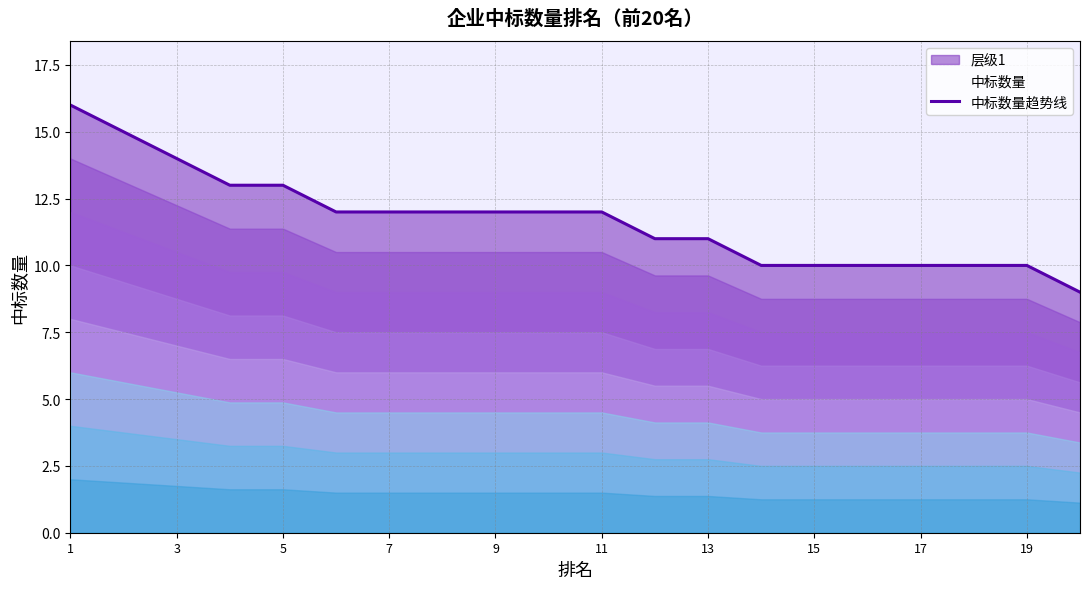

What is the approximate value at 7?

12